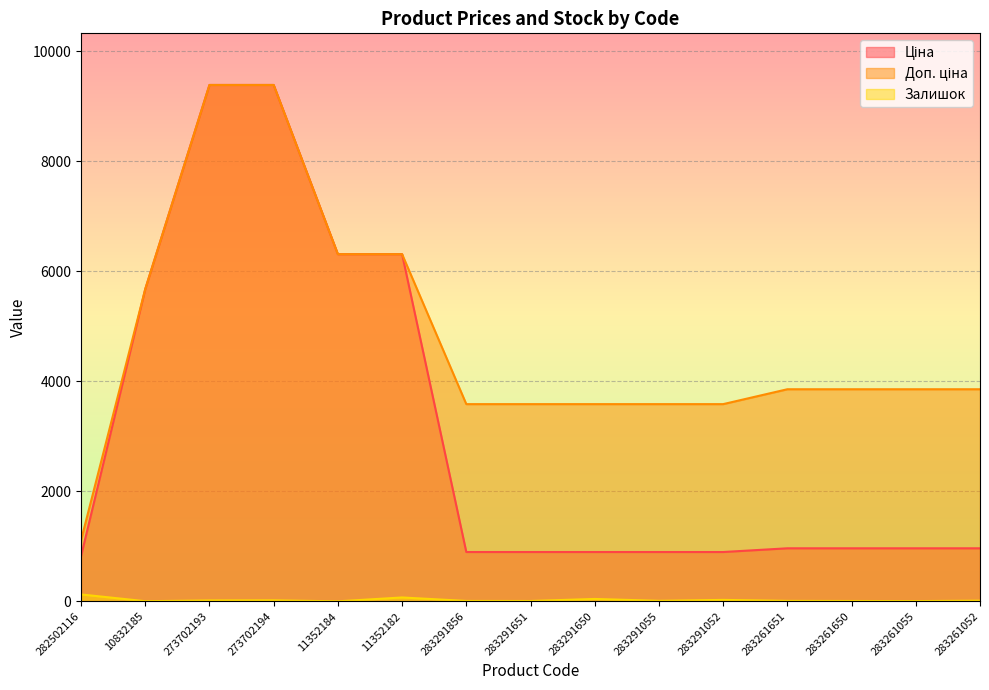

True or false: Залишок has a value of 31.6 at 273702194.

False